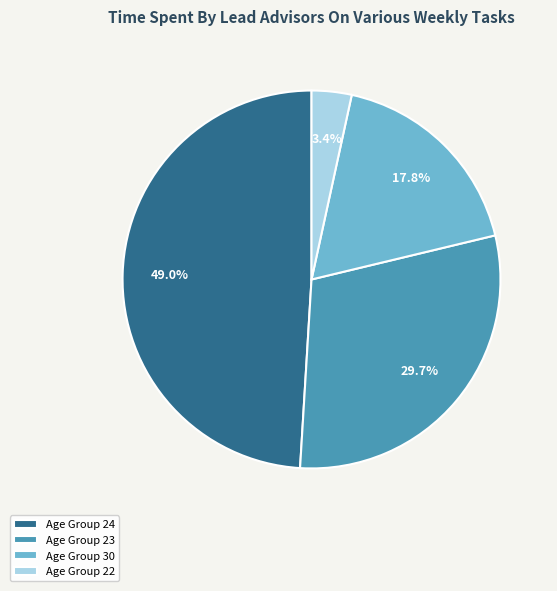

Rank the categories by value from highest to lowest.

Age Group 24, Age Group 23, Age Group 30, Age Group 22